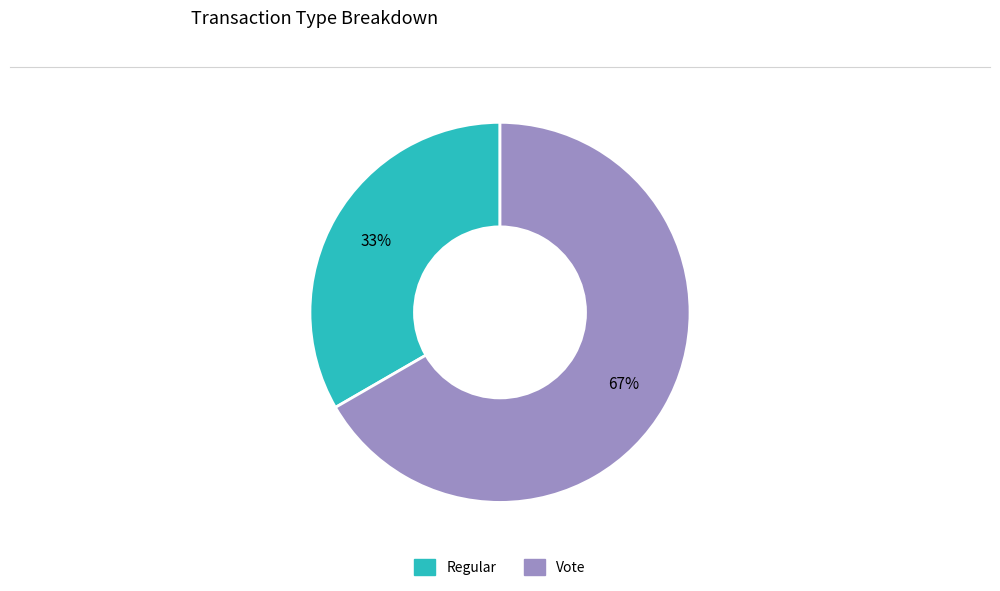

How many slices are in this pie chart?

2